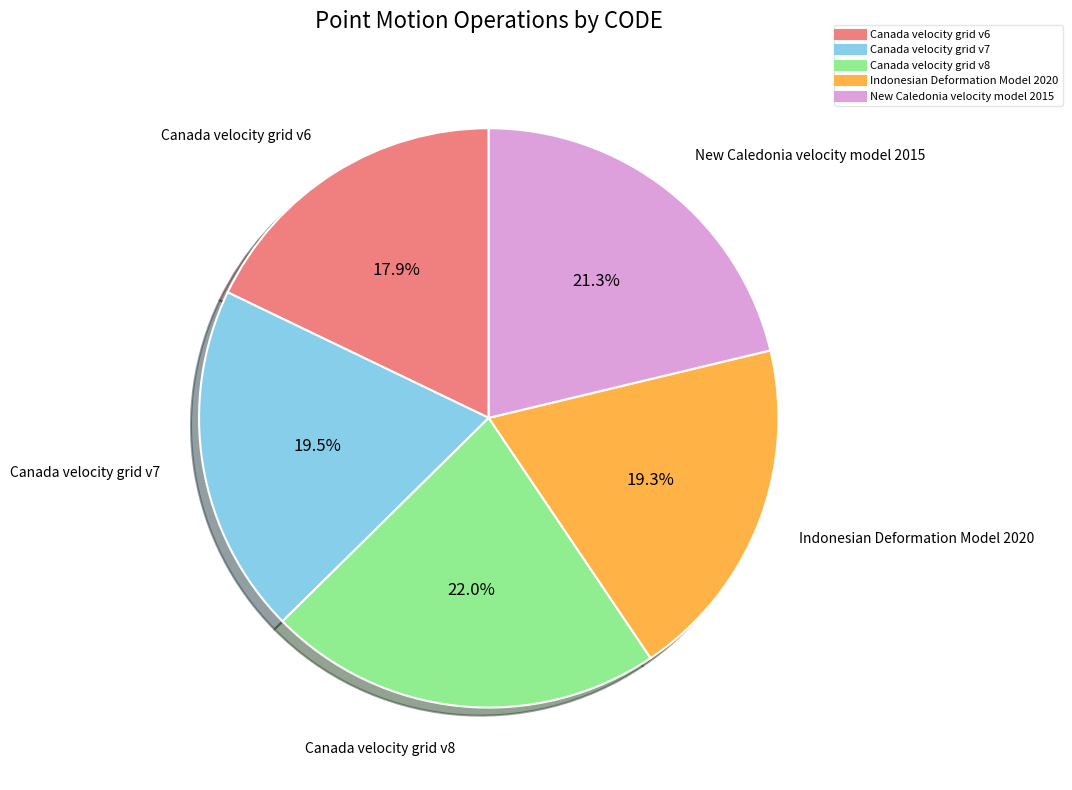

How many segments does this pie chart have?

5